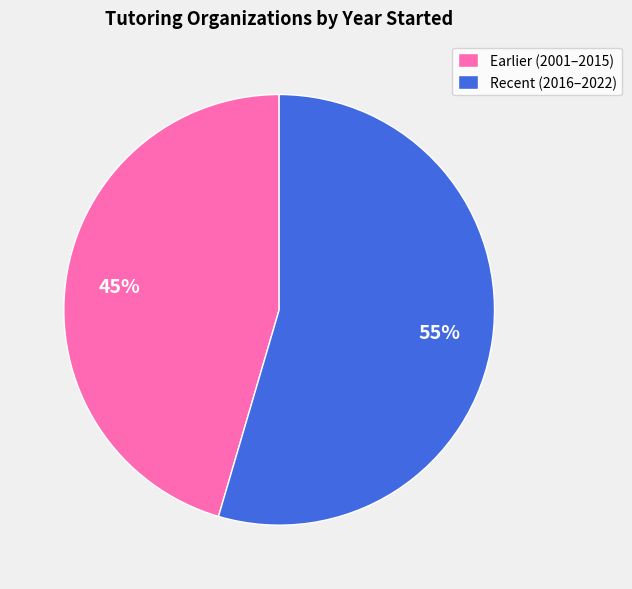

Is there any slice that represents more than half of the pie?

Yes